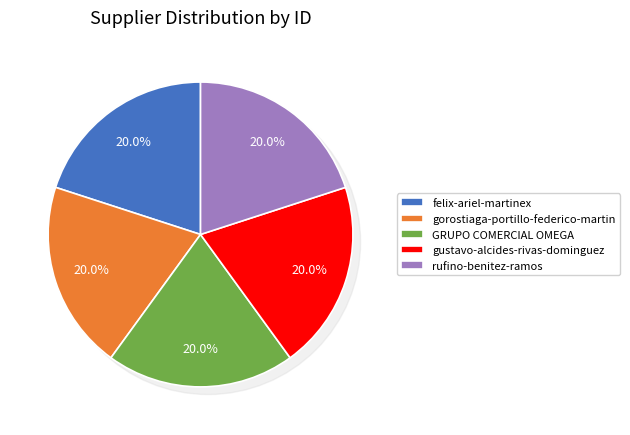

Rank the categories by value from highest to lowest.

felix-ariel-martinex, rufino-benitez-ramos, gustavo-alcides-rivas-dominguez, gorostiaga-portillo-federico-martin, GRUPO COMERCIAL OMEGA